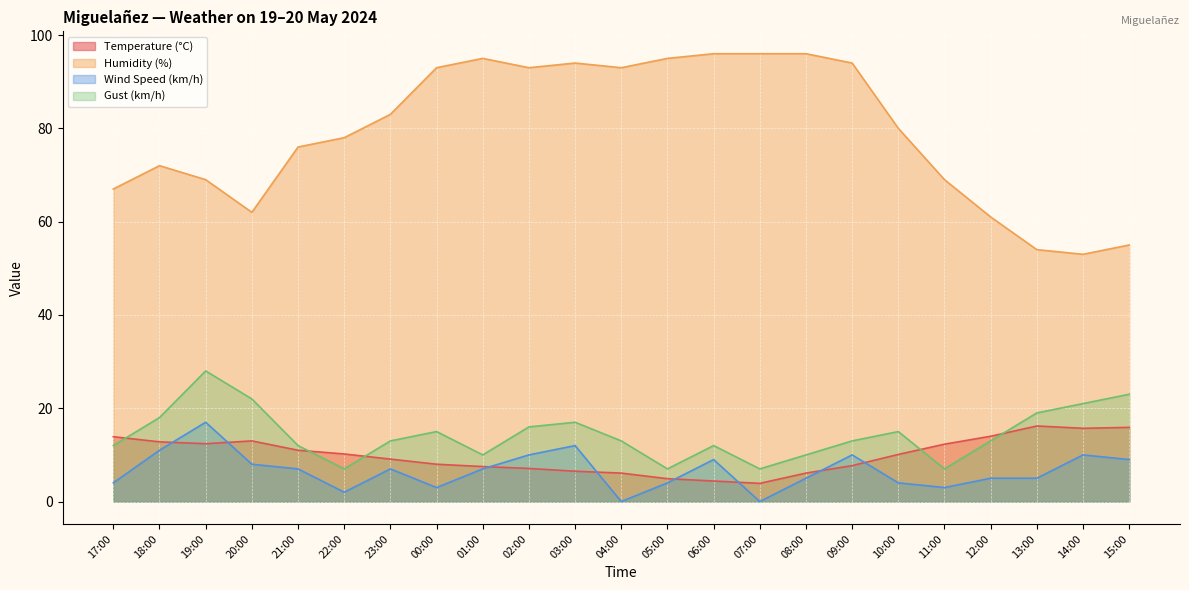

What is the minimum value for Temperature (°C)?

3.9